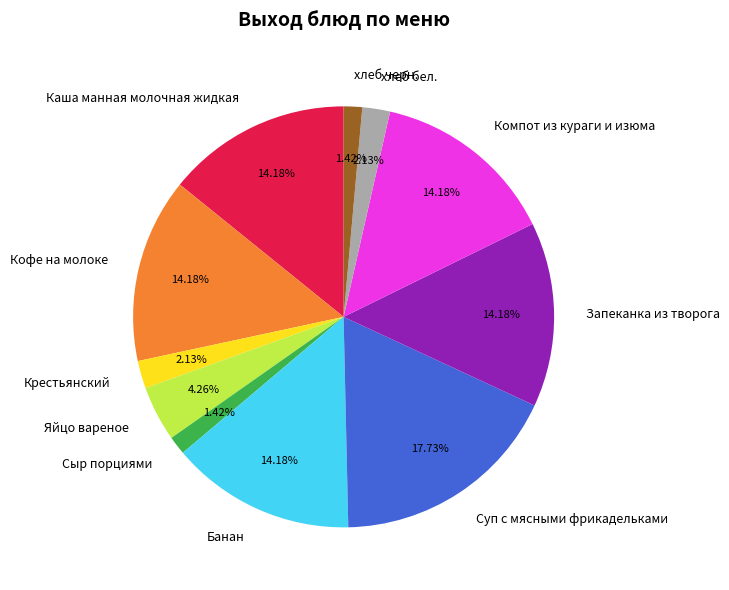

Does Запеканка из творога represent more than half of the total?

No